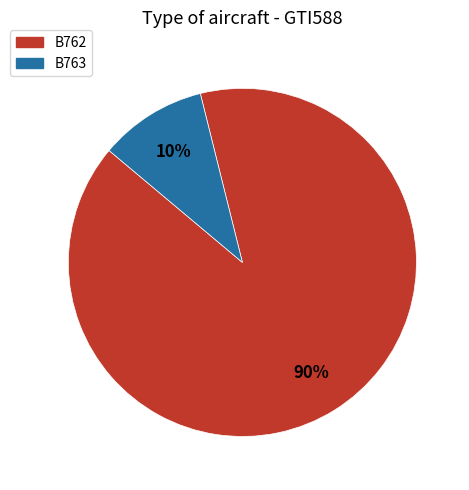

Count the number of slices in the pie.

2